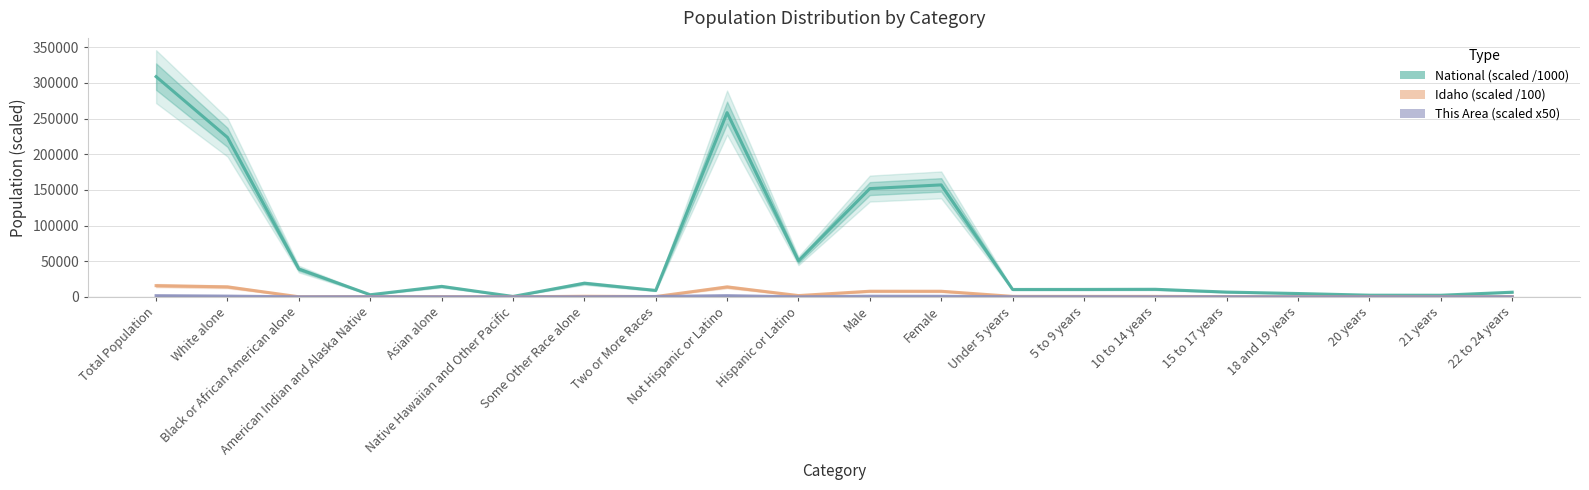

True or false: This Area (scaled x50) has a value of 0.0 at Native Hawaiian and Other Pacific.

True